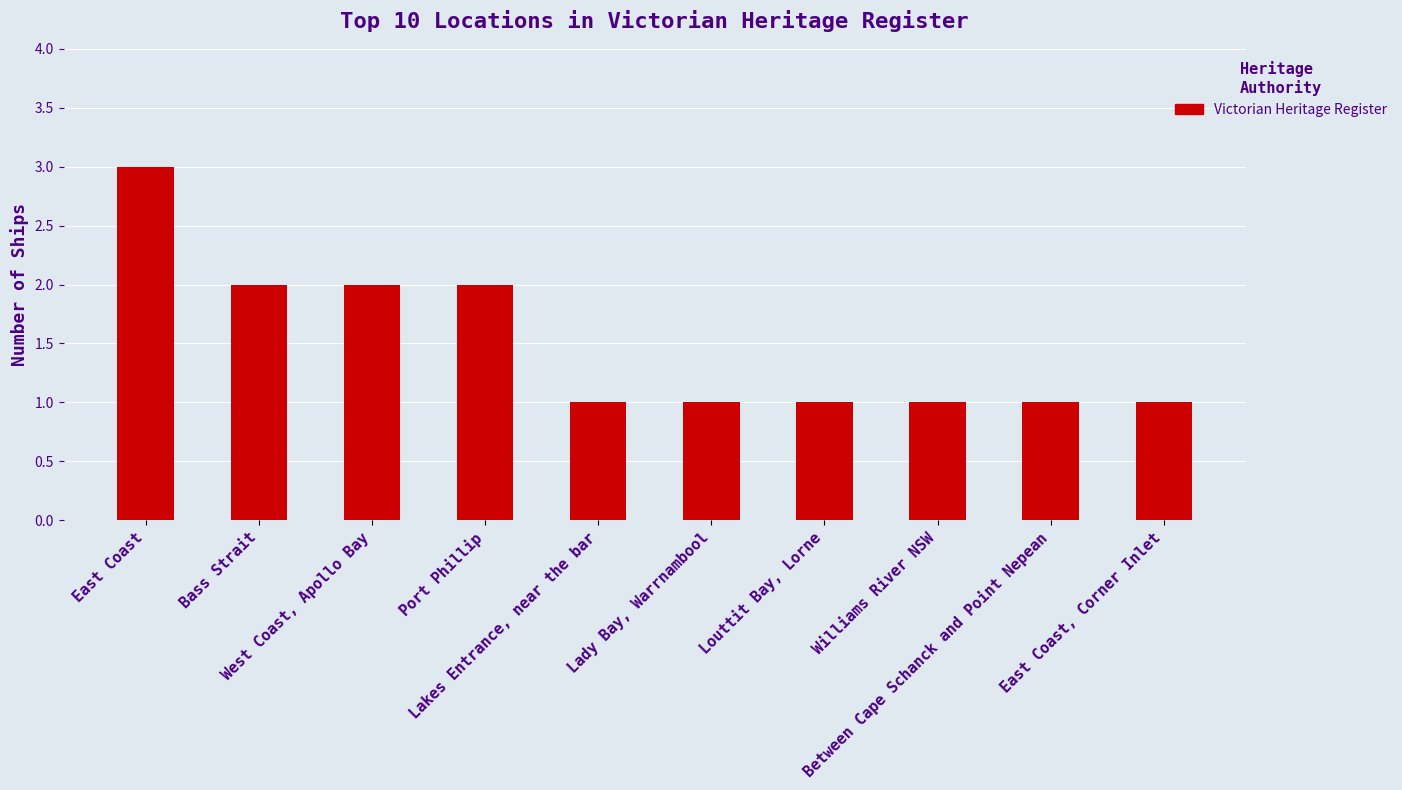

What is the sum of all values?

15